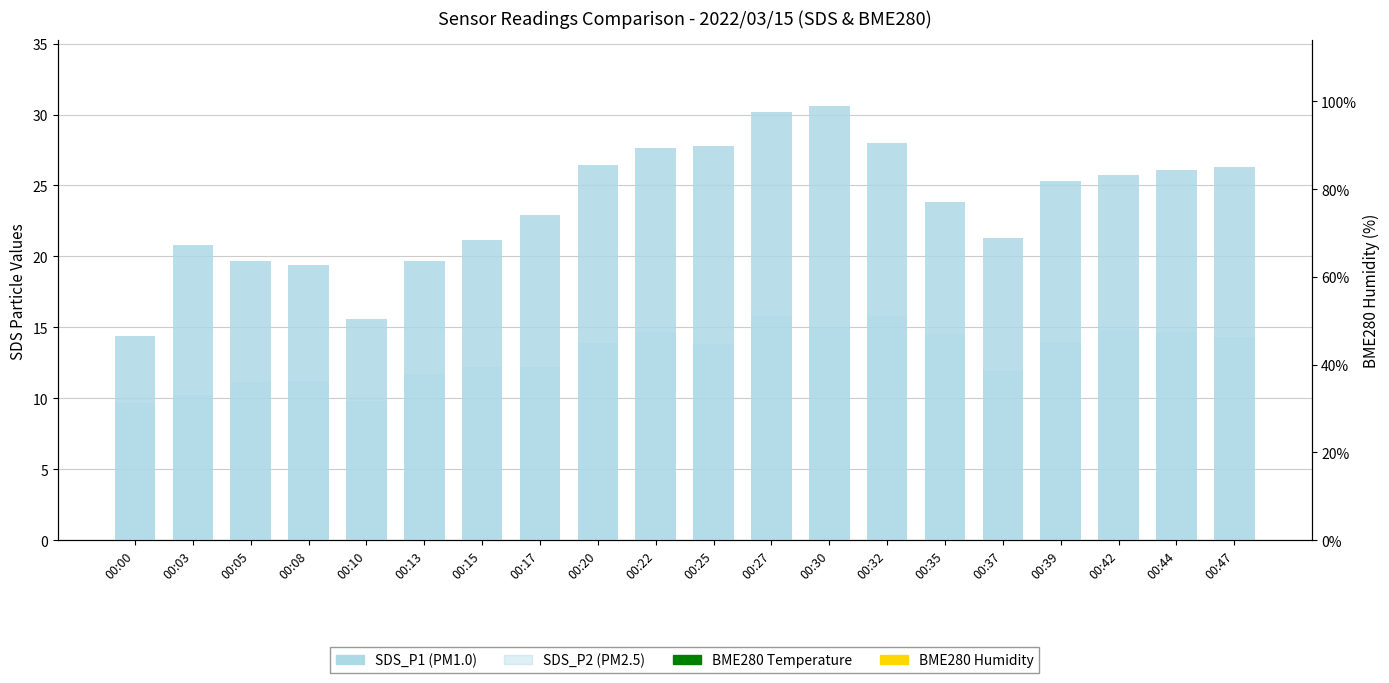

Reading left to right, list all the values displayed in this chart.

SDS_P1: 00:00=14.4	00:03=20.8	00:05=19.7	00:08=19.4	00:10=15.6	00:13=19.7	00:15=21.1	00:17=22.9	00:20=26.4	00:22=27.6	00:25=27.8	00:27=30.2	00:30=30.6	00:32=28.0	00:35=23.8	00:37=21.3	00:39=25.3	00:42=25.7	00:44=26.1	00:47=26.3
SDS_P2: 00:00=9.7	00:03=10.2	00:05=11.2	00:08=11.2	00:10=9.8	00:13=11.7	00:15=12.2	00:17=12.2	00:20=13.9	00:22=14.7	00:25=13.8	00:27=15.8	00:30=14.9	00:32=15.8	00:35=14.5	00:37=11.9	00:39=14.0	00:42=14.8	00:44=14.7	00:47=14.3